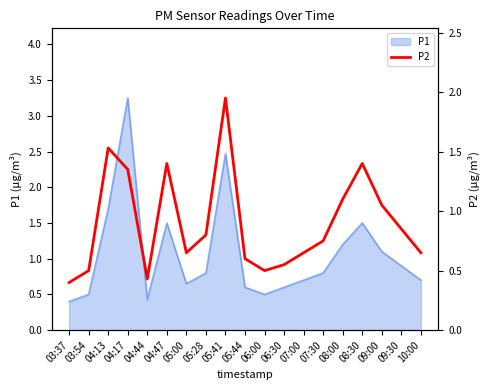

Which category has the lowest value across all series?

03:37